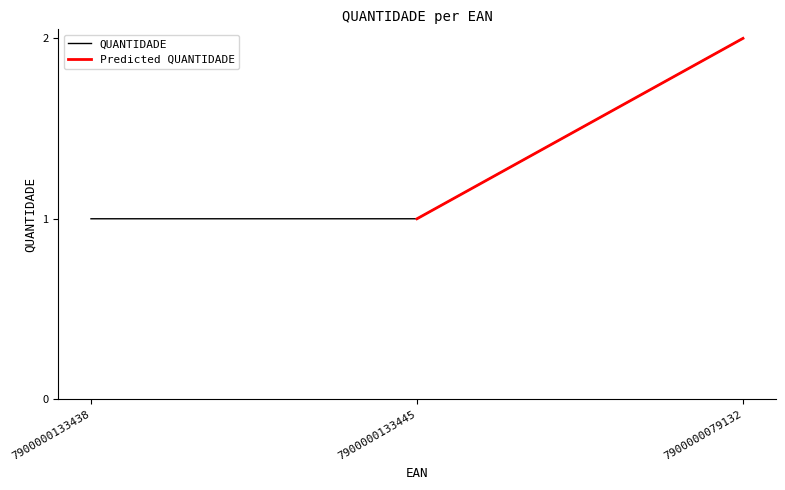

What is the sum of the values at 7900000079132 and 7900000133445?

3